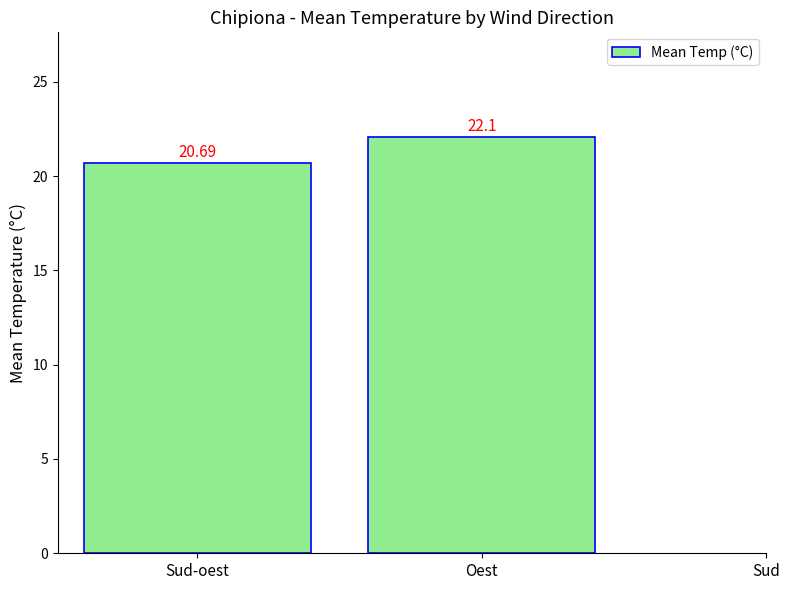

What is the sum of all values?

42.8